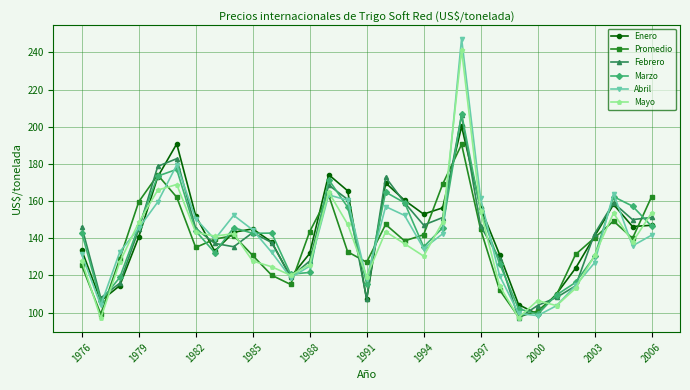

What is the value of the Enero point at the 19th from the left?

153.0